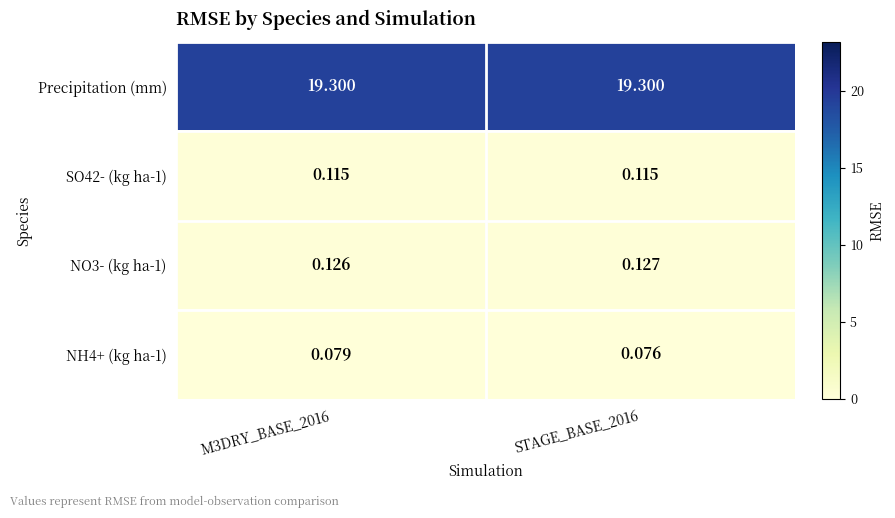

Which series has the largest total across all categories?

Precipitation (mm)